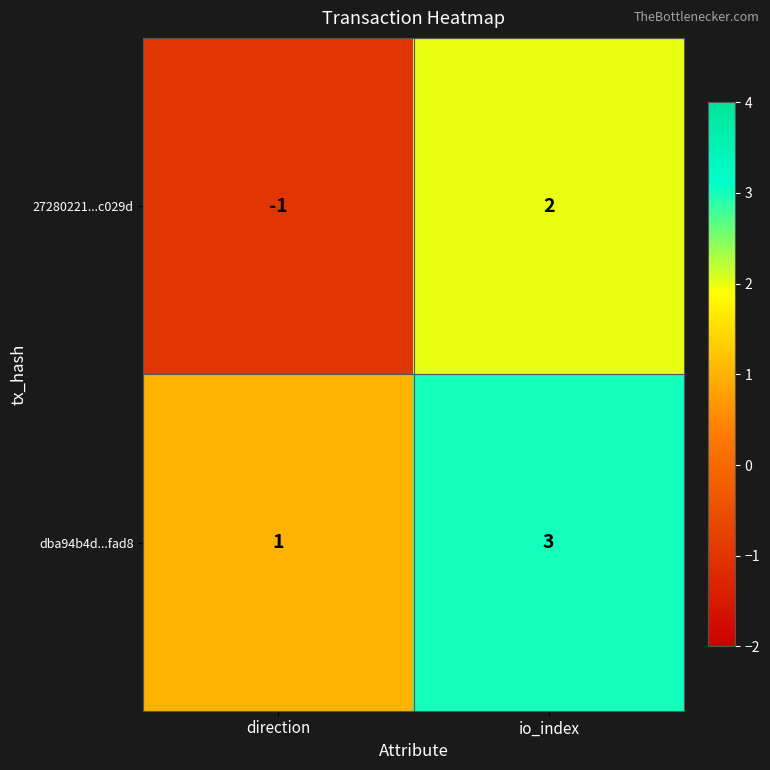

Reading left to right, what are all the values shown in this chart?

27280221...c029d: direction=-1	io_index=2
dba94b4d...fad8: direction=1	io_index=3